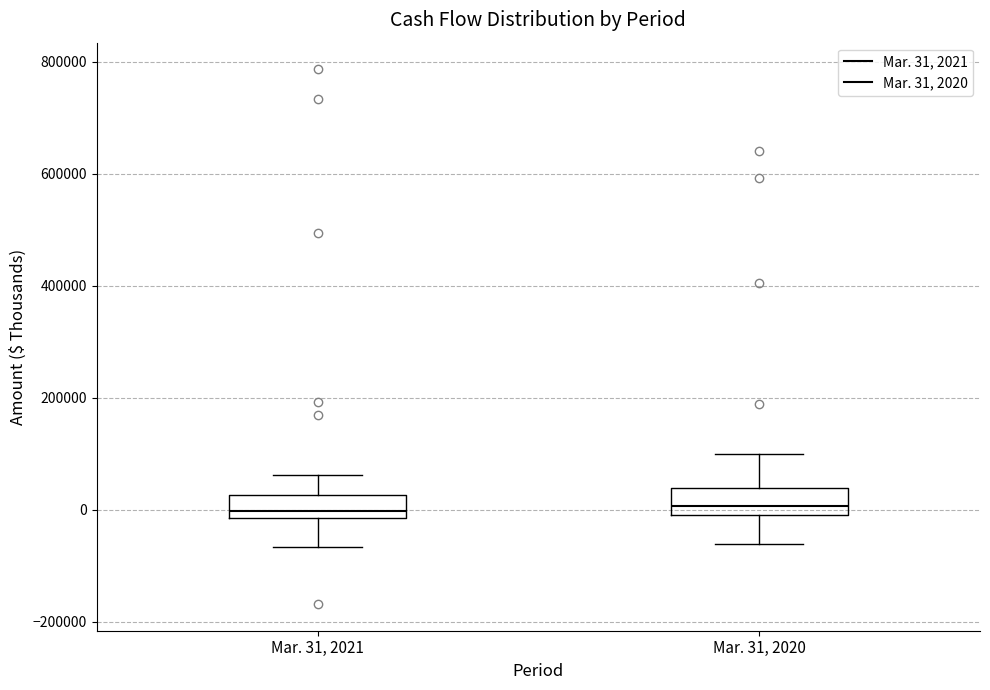

Where is the upper edge of the box for Mar. 31, 2020 on the y-axis? The values are not printed on the chart, so give them approximately, as read against the axis.

40000